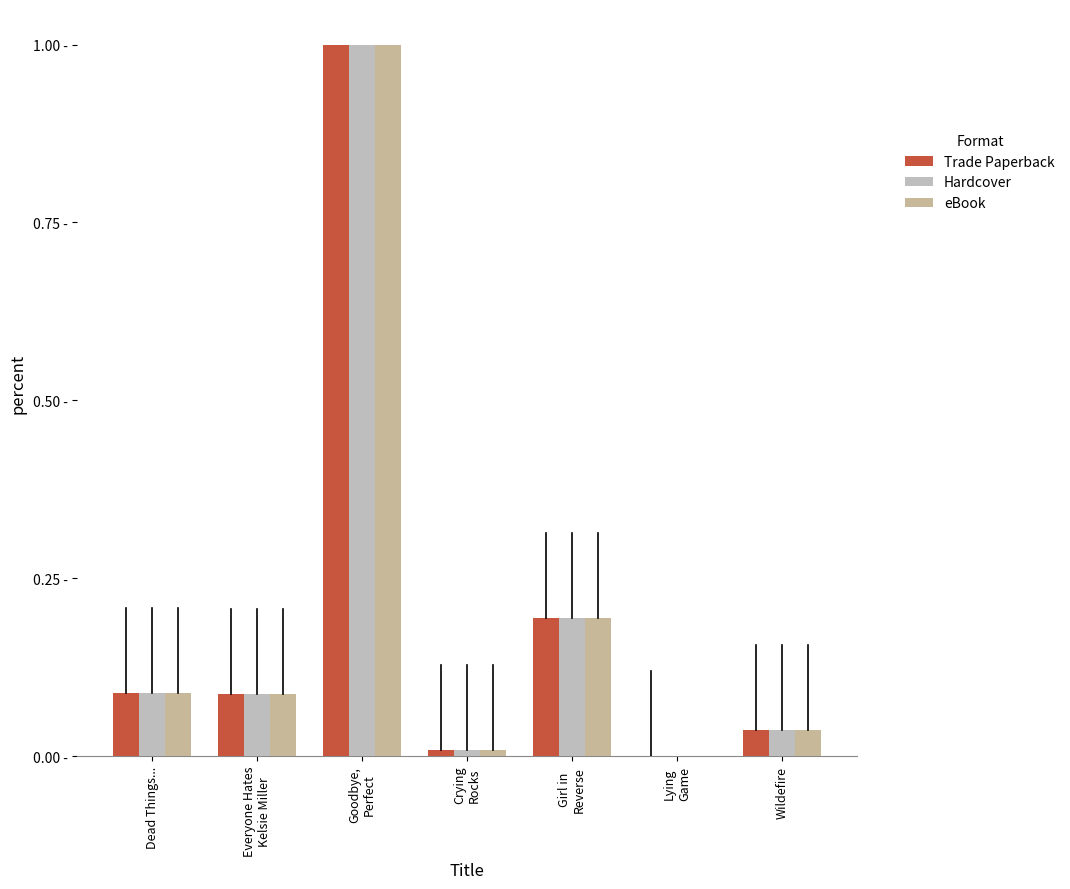

What is the difference between the second highest and minimum values in the Hardcover series?

0.2